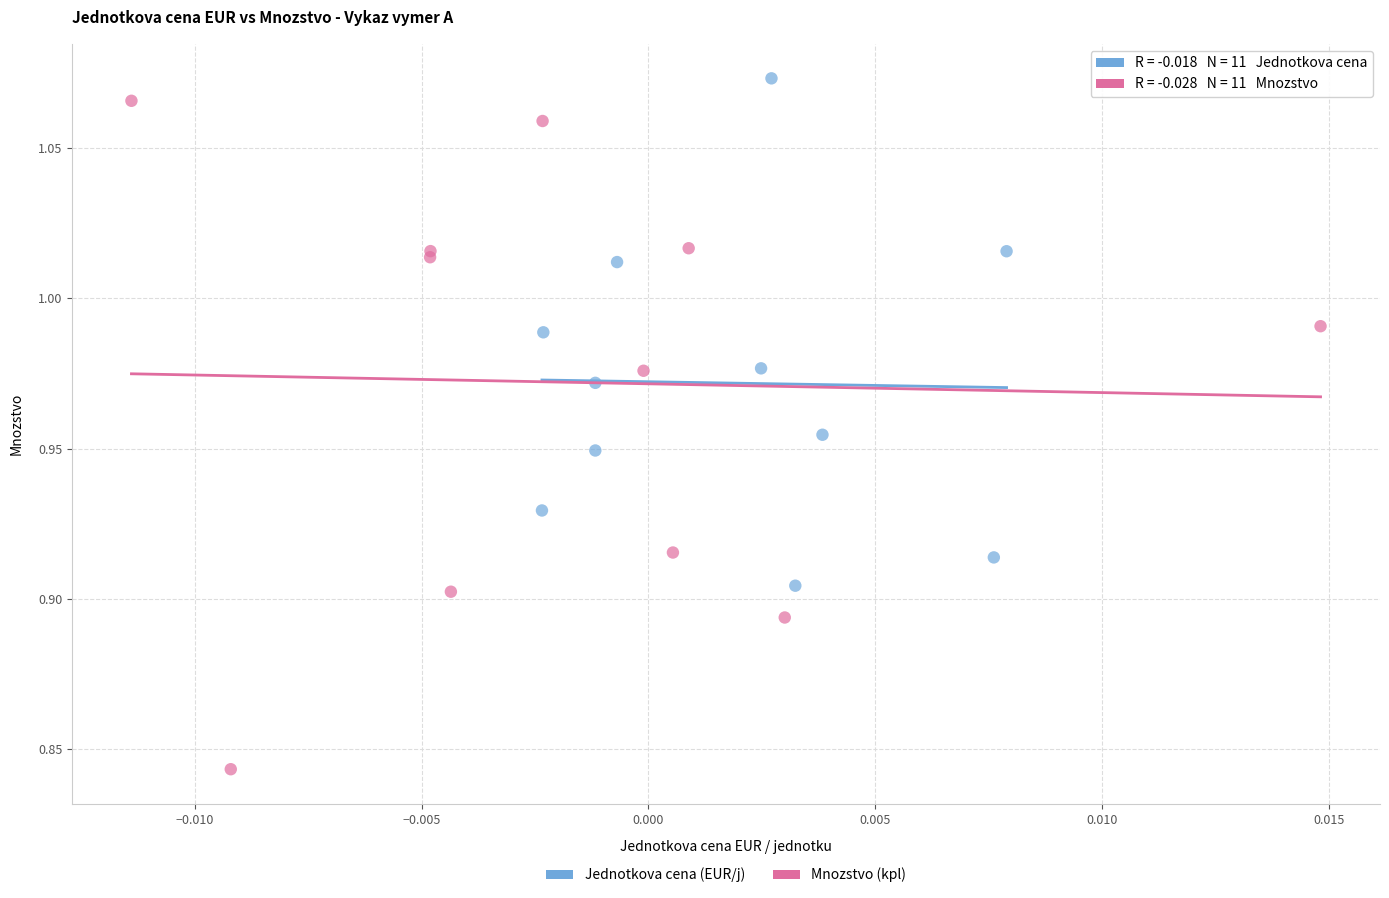

Which series has the largest Y range (max minus min)?

Mnozstvo (kpl)